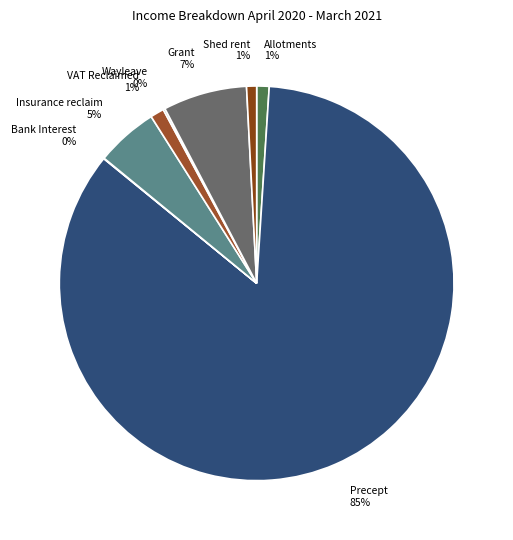

Is Precept the majority of the pie?

Yes